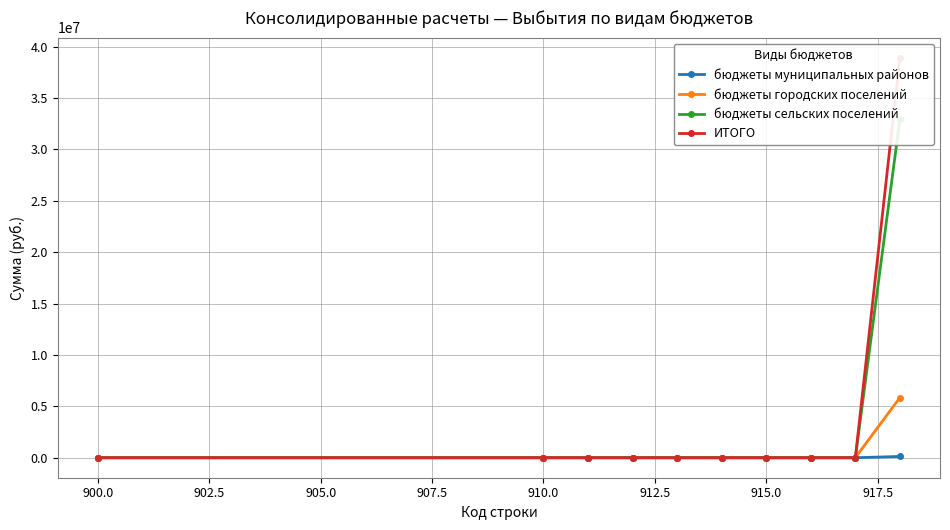

What is the sum of all бюджеты сельских поселений values?

32954696.4